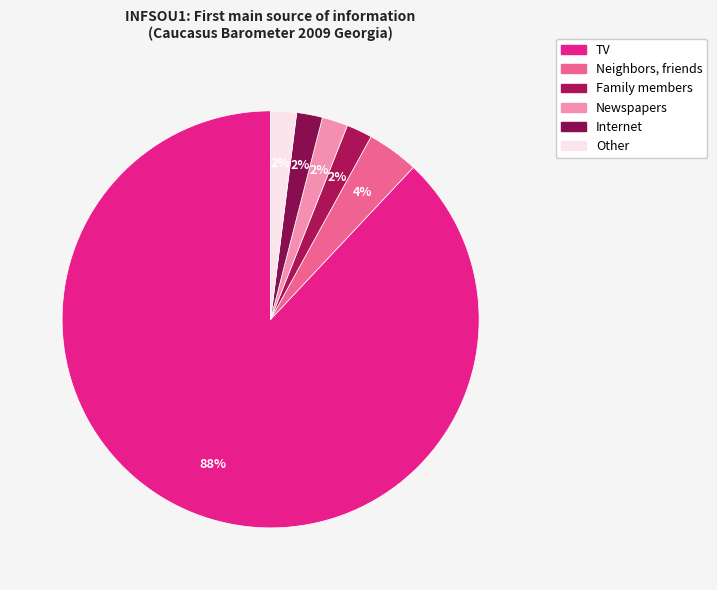

Which slice is the largest?

TV